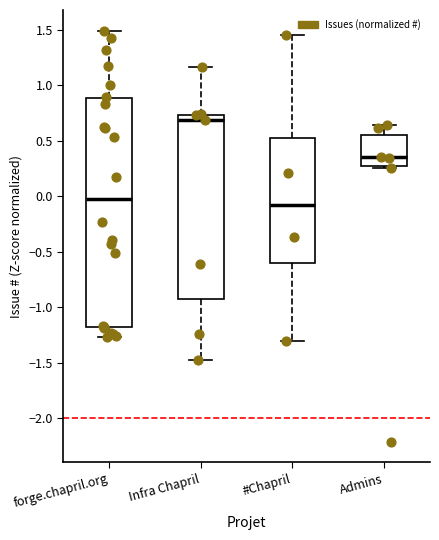

Reading left to right, read every box against the y-axis: the position of its median line, the range the box covers, and the ends of its whiskers. The values are not printed on the chart, so give them approximately, as read against the axis.

forge.chapril.org: median -0.05, box -1.15 to 0.90, whiskers -1.25 to 1.50
Infra Chapril: median 0.70, box -0.90 to 0.75, whiskers -1.50 to 1.15
#Chapril: median -0.10, box -0.60 to 0.50, whiskers -1.30 to 1.45
Admins: median 0.35, box 0.30 to 0.55, whiskers 0.25 to 0.65